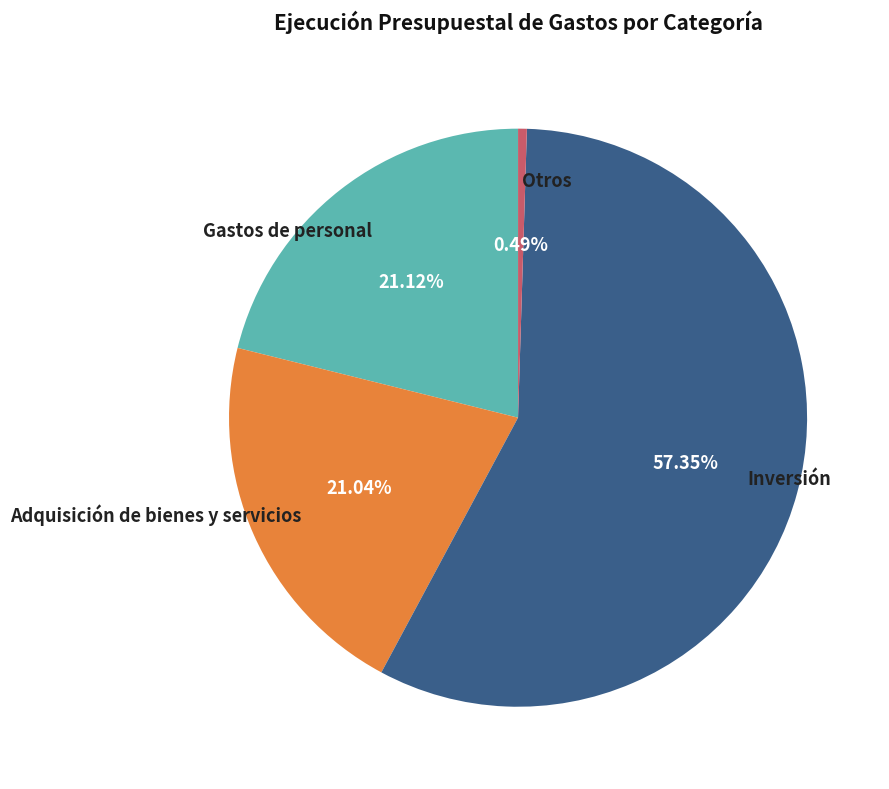

To the nearest percent, what percentage of the pie is Inversión?

57%